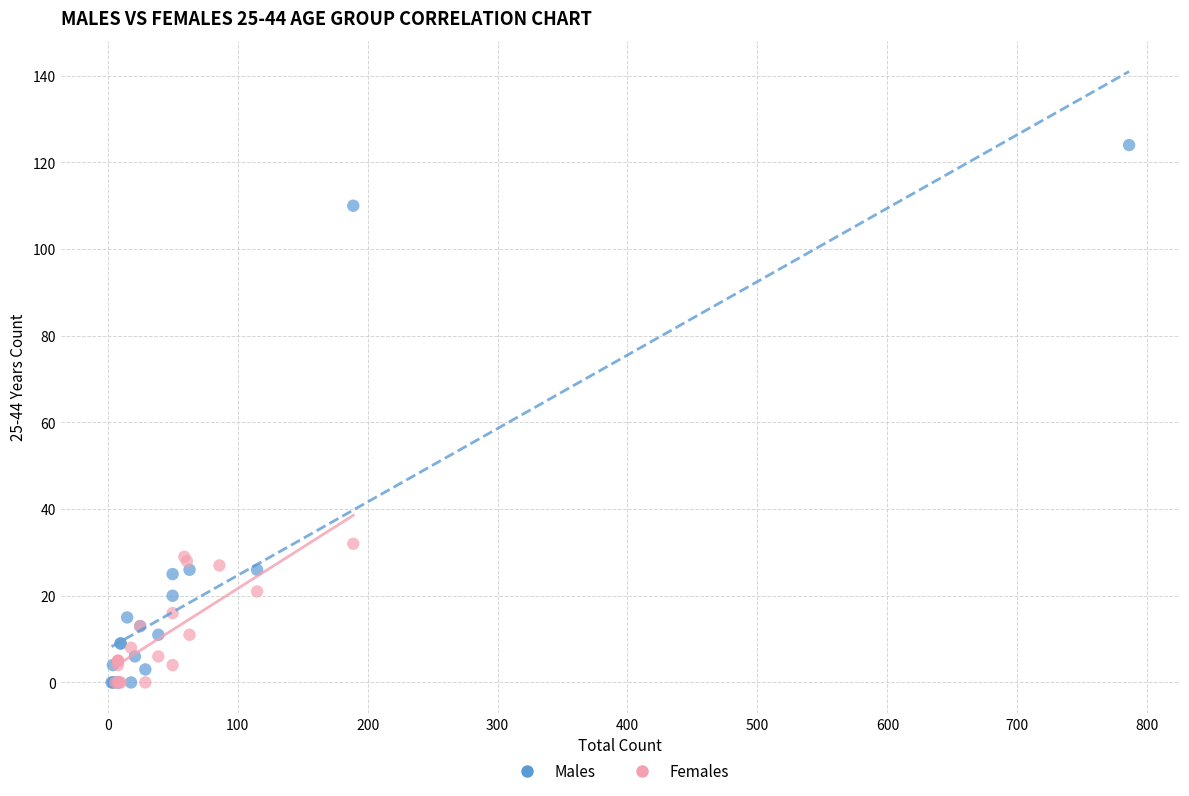

What are all the series names shown in the legend?

Males, Females